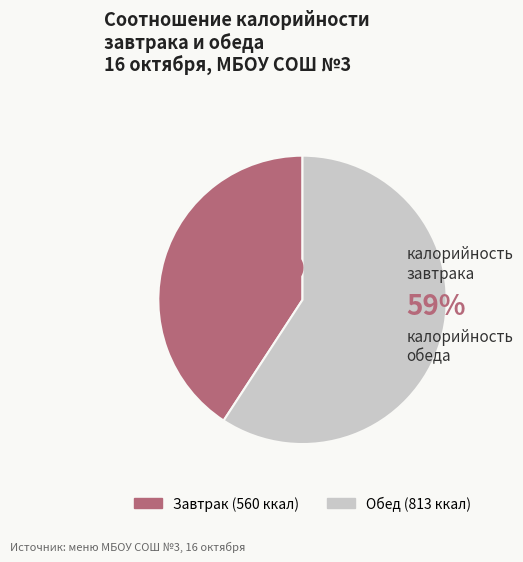

Does any single category account for the majority?

Yes